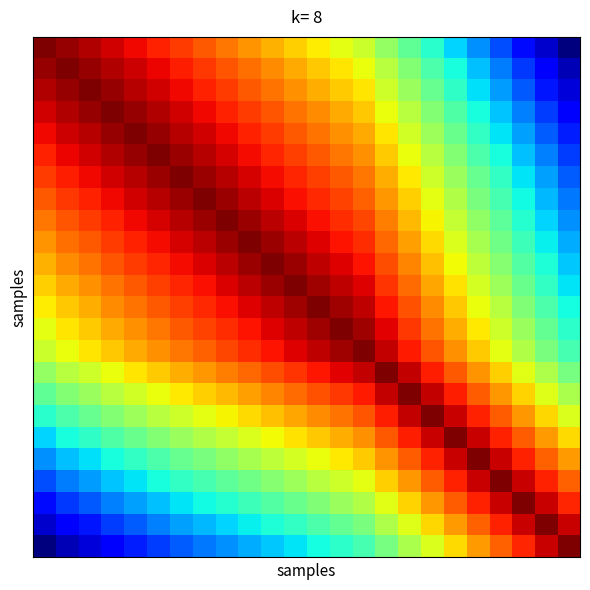

At which category is the sum across all series the highest?

11